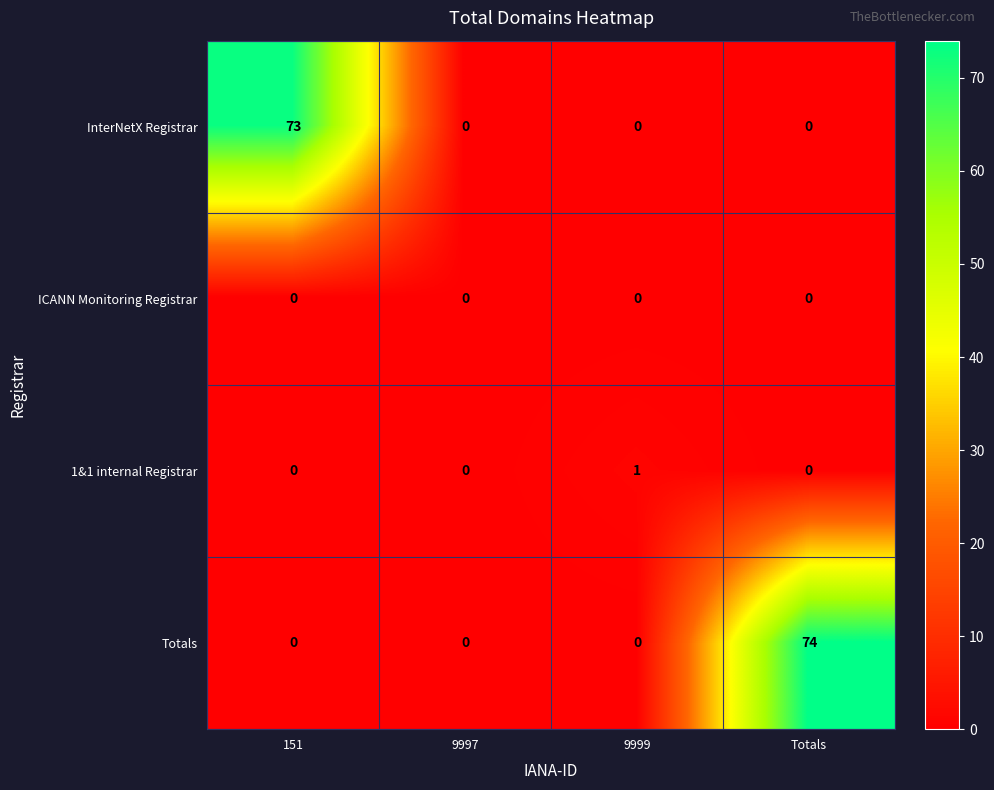

Which series changed the most between 151 and 9997?

InterNetX Registrar